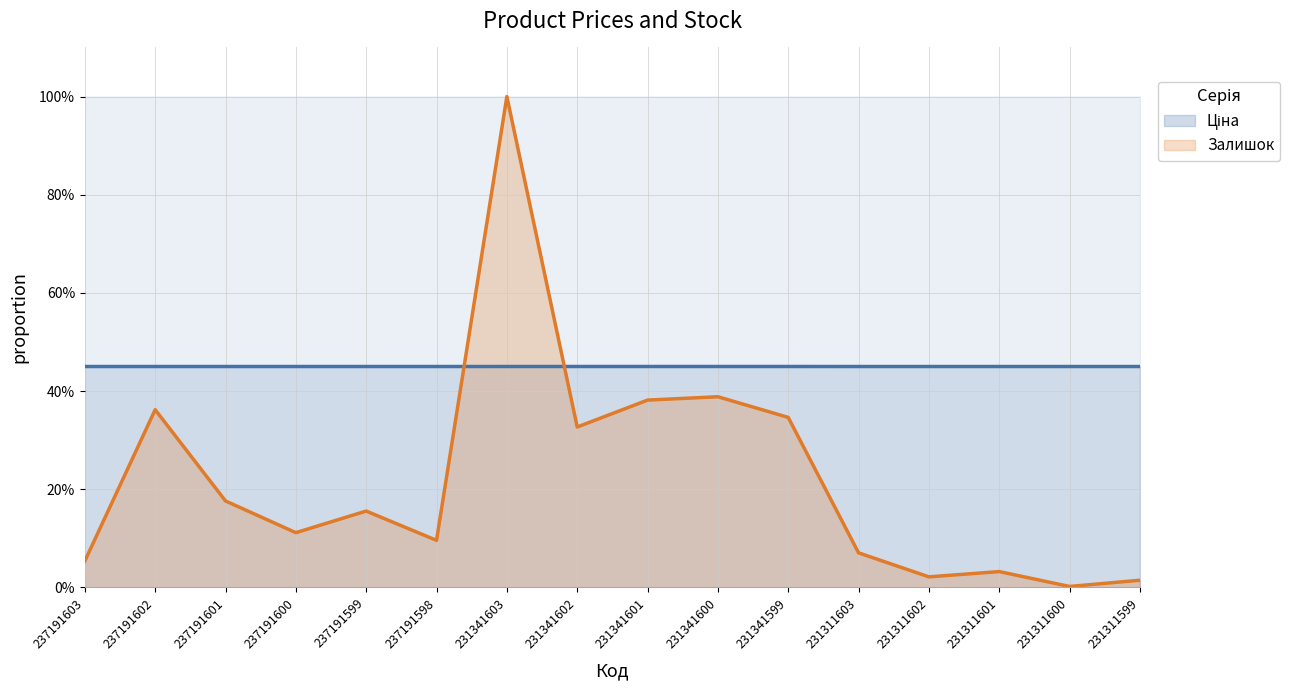

At 231311601, list the series in order from smallest to largest.

Залишок, Ціна